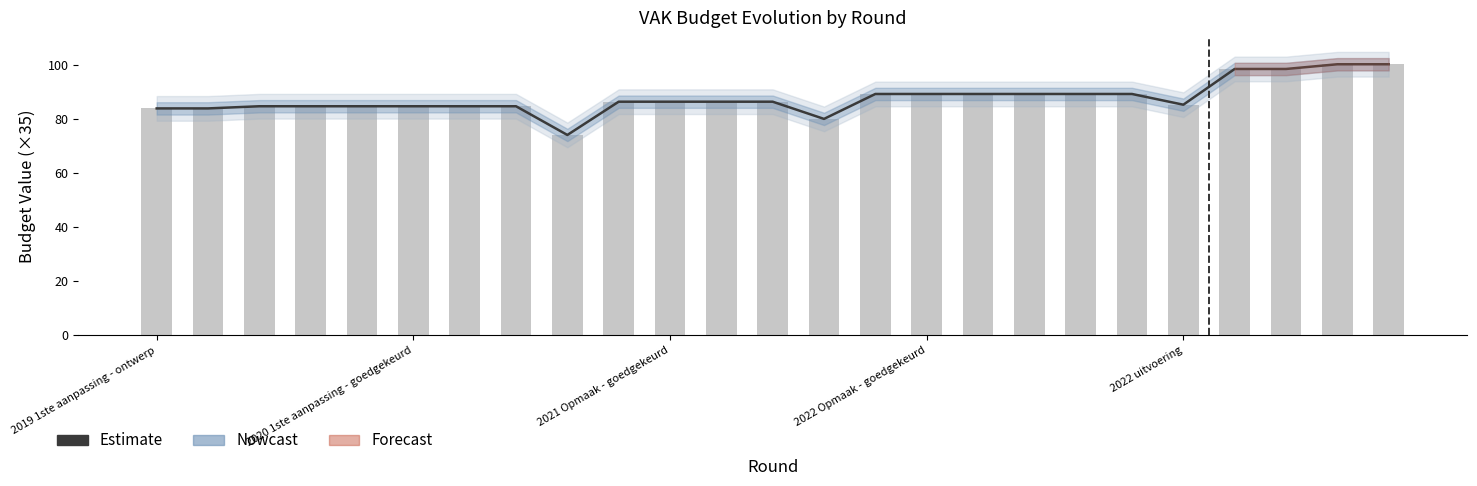

What is the difference between the VAK (scaled) values at 2022 uitvoering and 11?

1.7